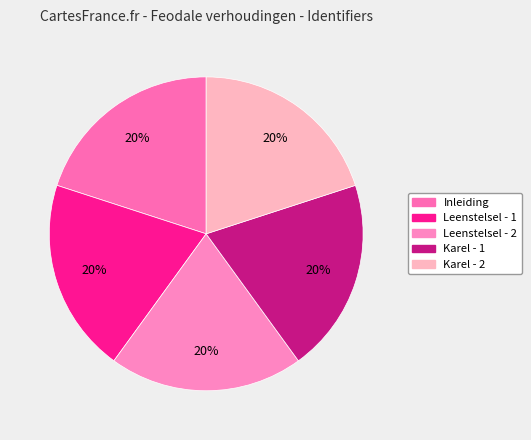

How many segments does this pie chart have?

5